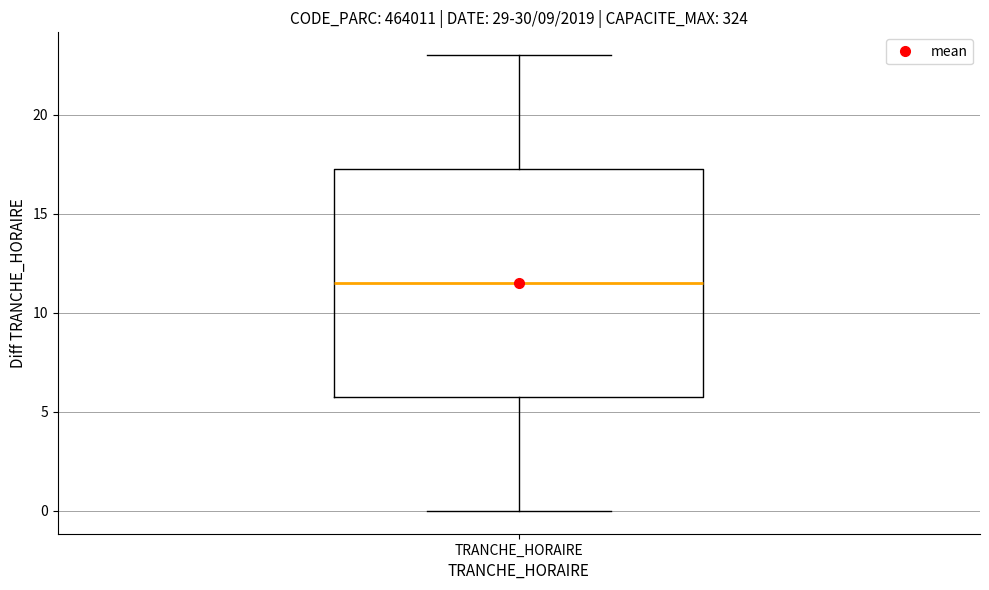

Transcribe this box plot: give where the median line is, the range the box spans, and where the two whiskers end, as read against the y-axis. The values are not printed on the chart, so give them approximately, as read against the axis.

median 11.5, box 6.0 to 17.5, whiskers 0.0 to 23.0